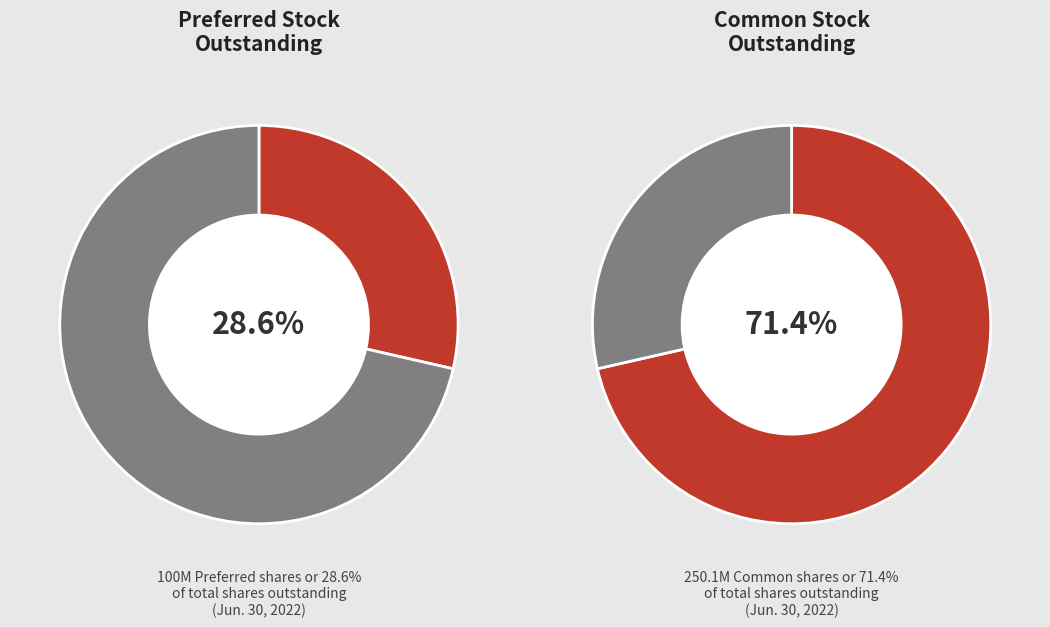

Approximately how many times larger is the value at Preferred Stock, Shares Outstanding compared to Common Stock, Shares, Outstanding?

0.4